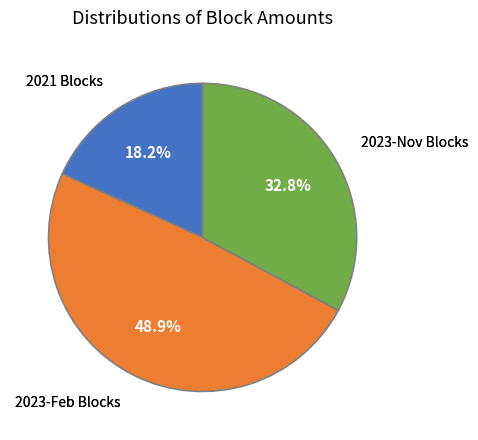

Does any single category account for the majority?

No